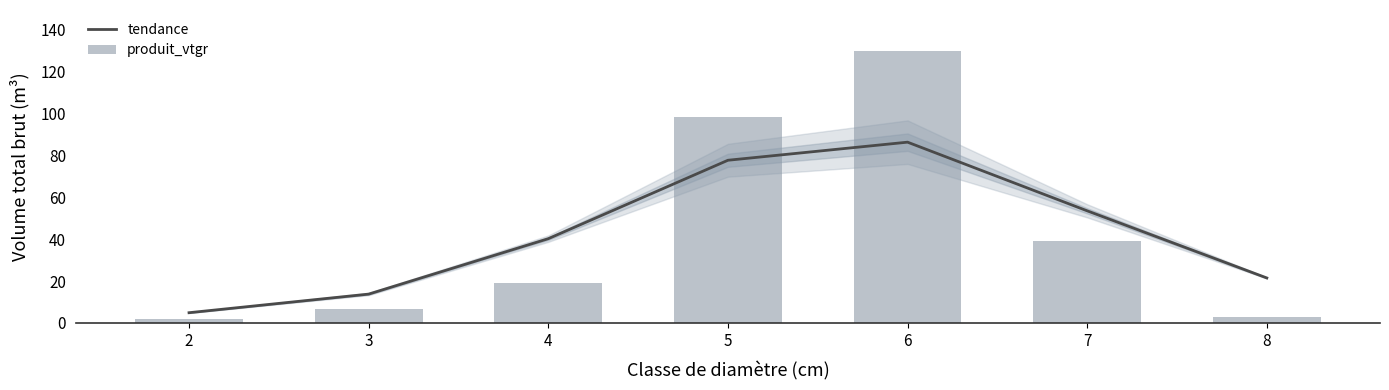

Are the bars grouped side by side (vs. stacked)?

Yes